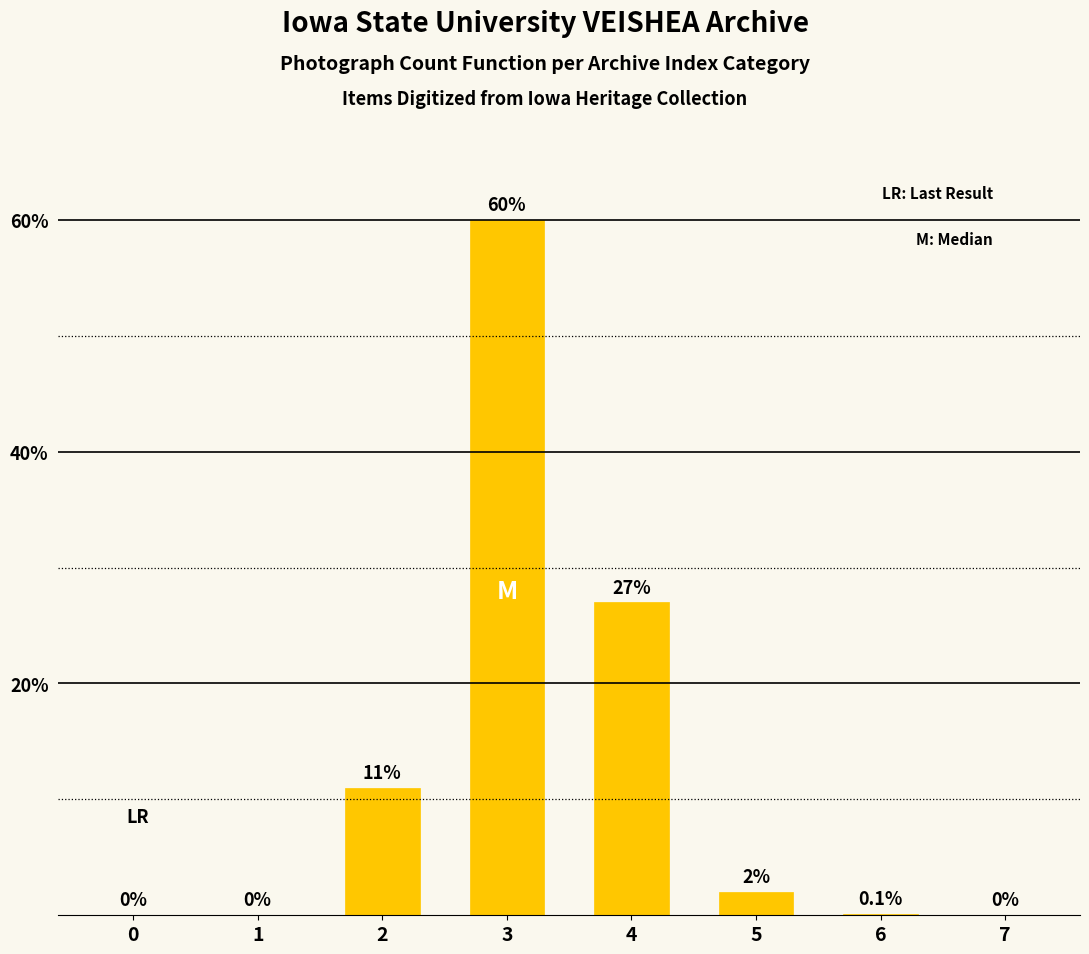

Are the bars grouped side by side (vs. stacked)?

No